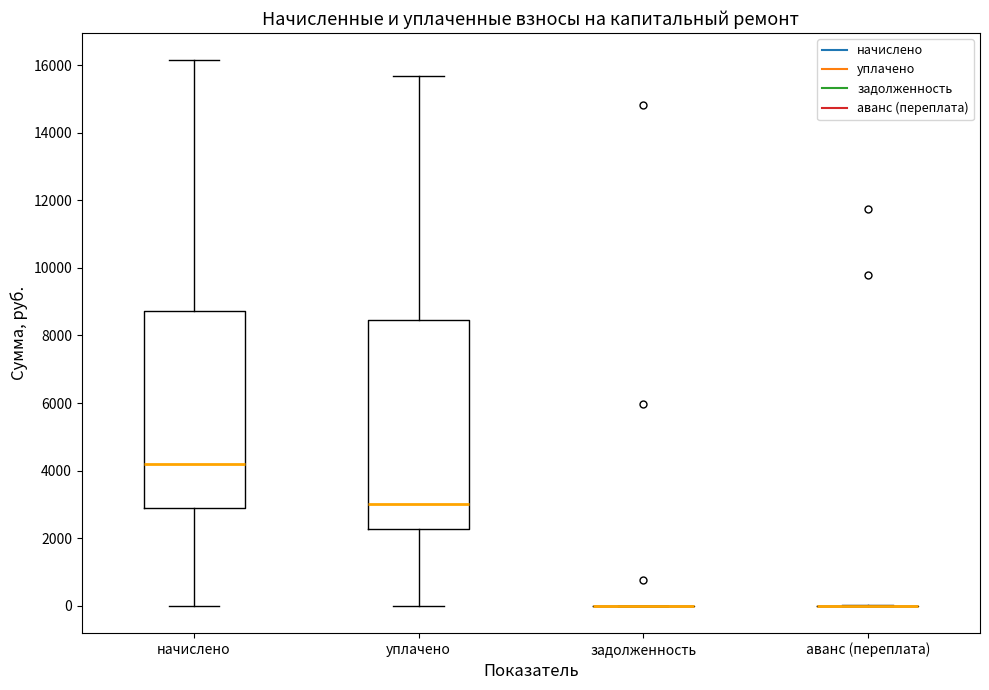

Reading left to right, read every box against the y-axis: the position of its median line, the range the box covers, and the ends of its whiskers. The values are not printed on the chart, so give them approximately, as read against the axis.

начислено: median 4200, box 3000 to 8800, whiskers 0 to 16200
уплачено: median 3000, box 2200 to 8400, whiskers 0 to 15600
задолженность: box collapsed to a line at 0, whiskers 0 to 0
аванс (переплата): box collapsed to a line at 0, whiskers 0 to 0